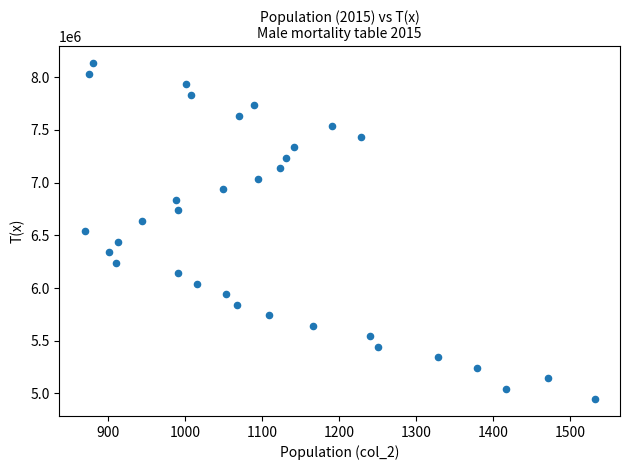

What is the range of Y values (max minus min)?

3187657.4